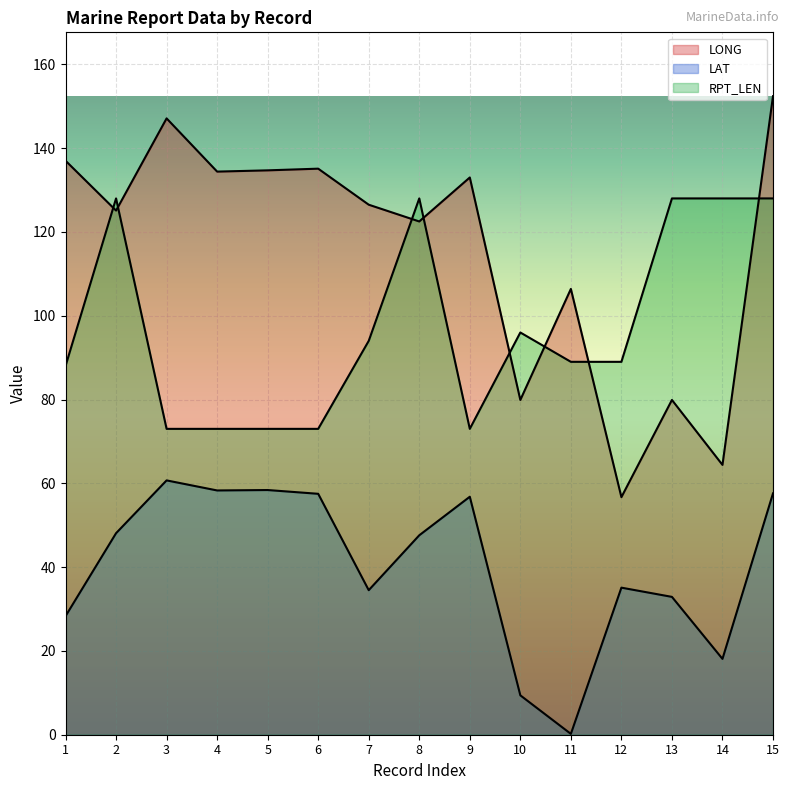

At which label does LONG first exceed 126?

1